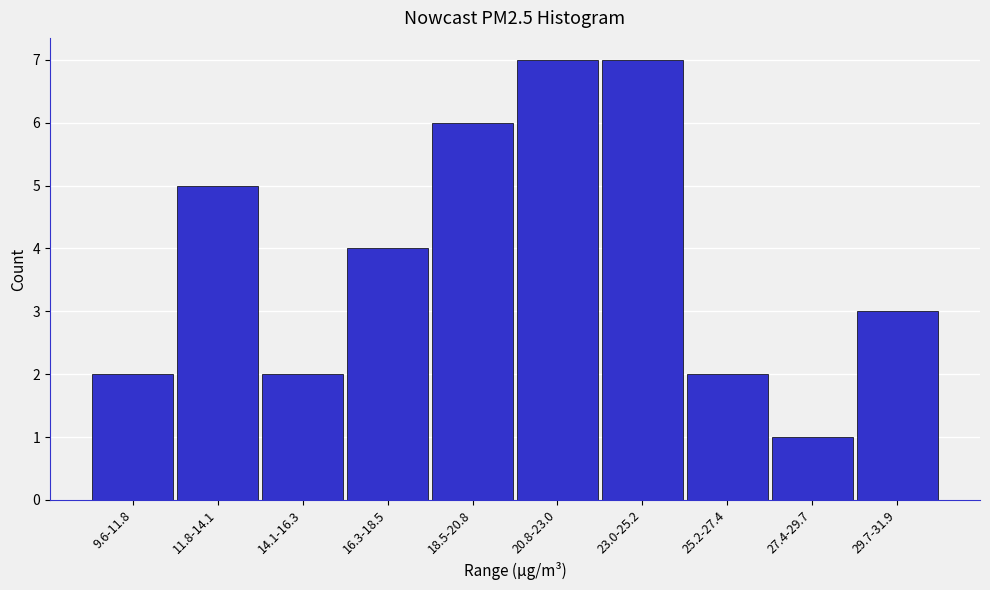

Reading left to right, transcribe all the data shown in this chart.

2	5	2	4	6	7	7	2	1	3